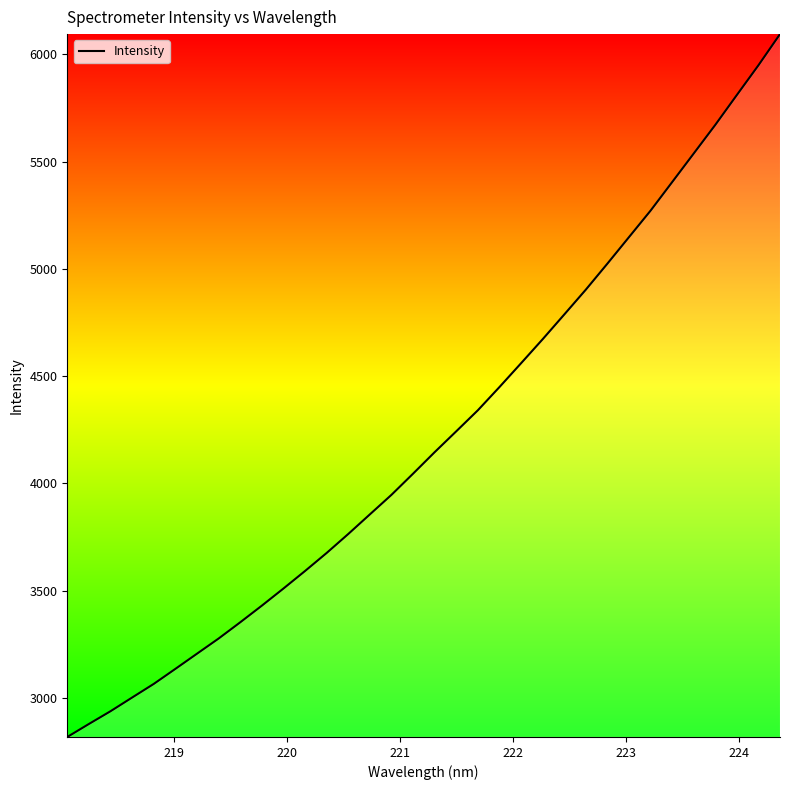

What is the difference between the maximum and minimum values?

3276.5